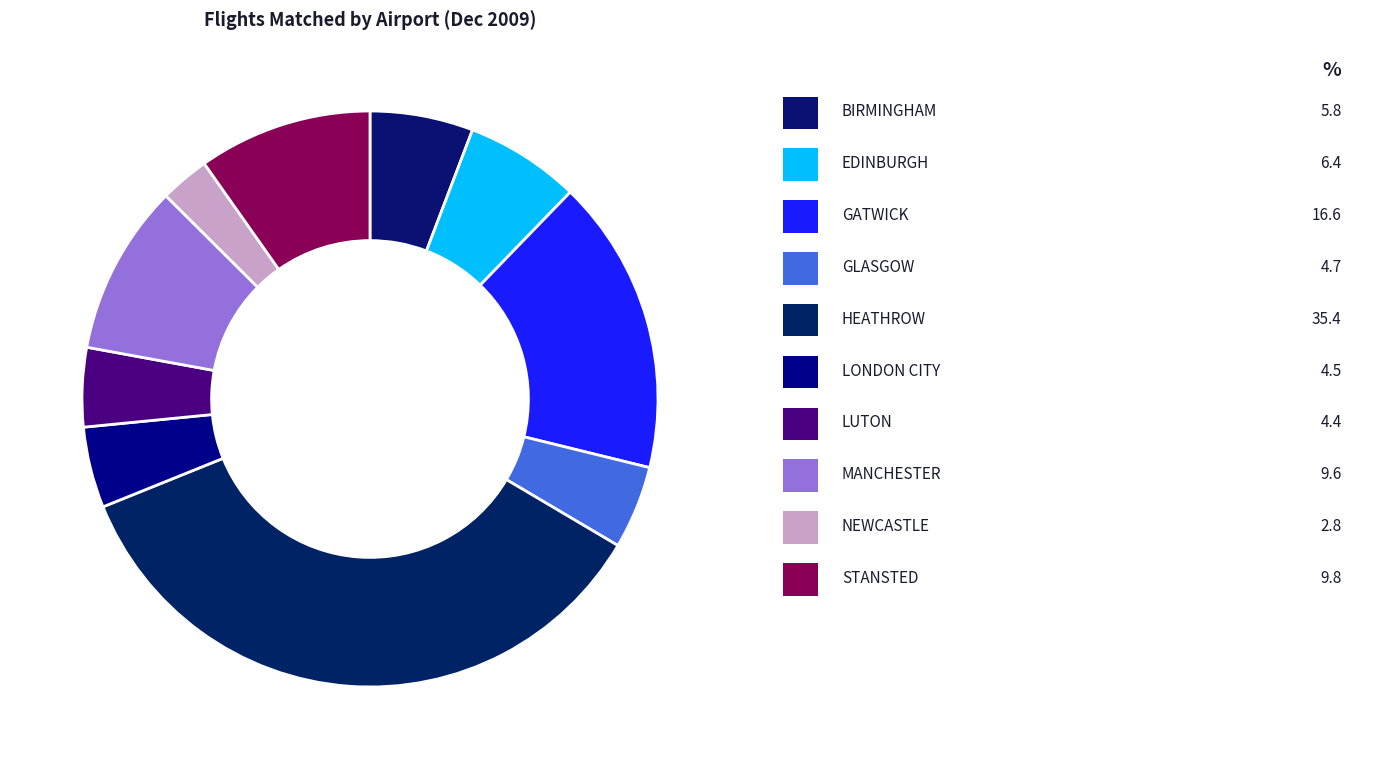

How many segments does this pie chart have?

10